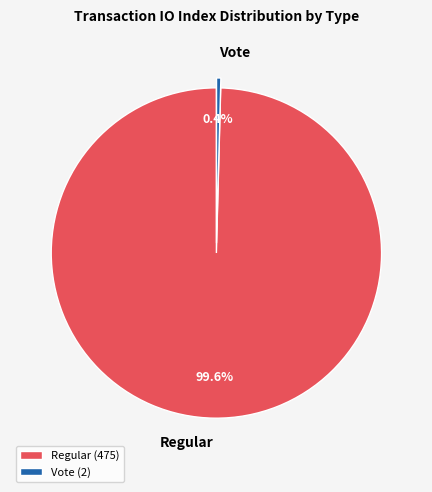

True or false: Vote accounts for 0% of the total.

True